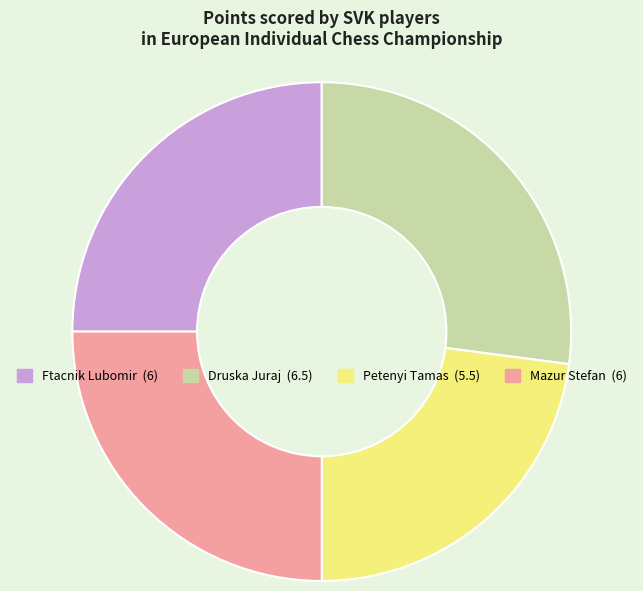

Which category has the biggest portion of the pie?

Druska Juraj